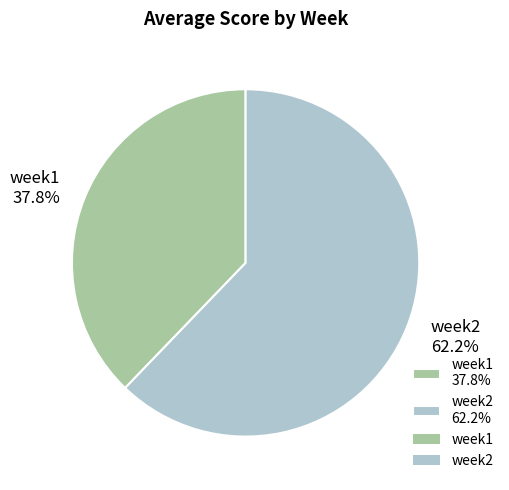

Is it true that week2 is 62% of the pie?

True